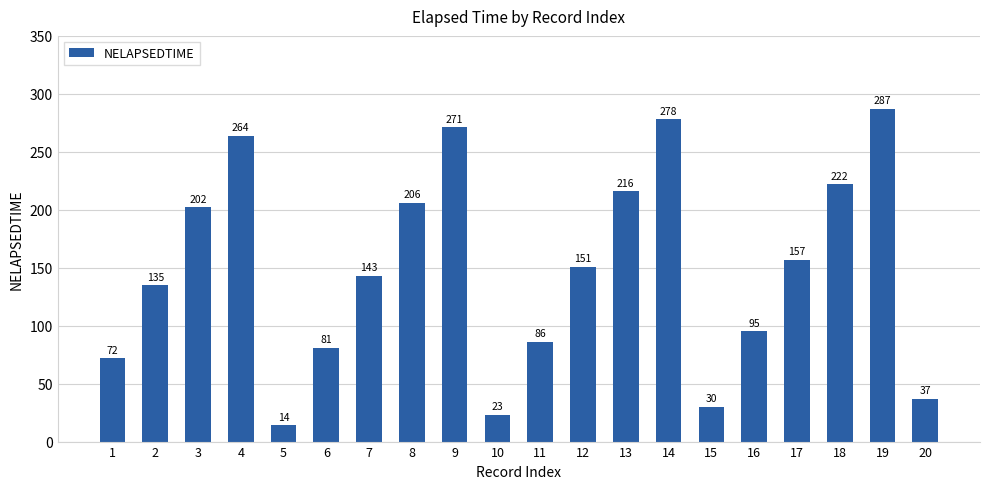

What is the sum of all values?

2970